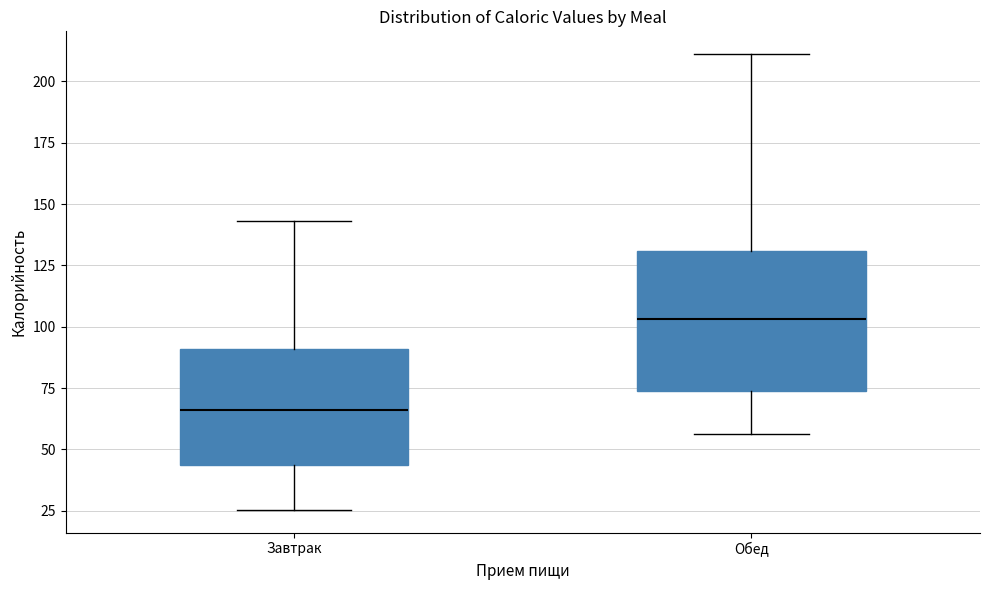

Reading left to right, transcribe this box plot: for each box, give where its median line is, the range the box spans, and where its two whiskers end, as read against the y-axis. The values are not printed on the chart, so give them approximately, as read against the axis.

Завтрак: median 65, box 45 to 90, whiskers 25 to 145
Обед: median 105, box 75 to 130, whiskers 55 to 210